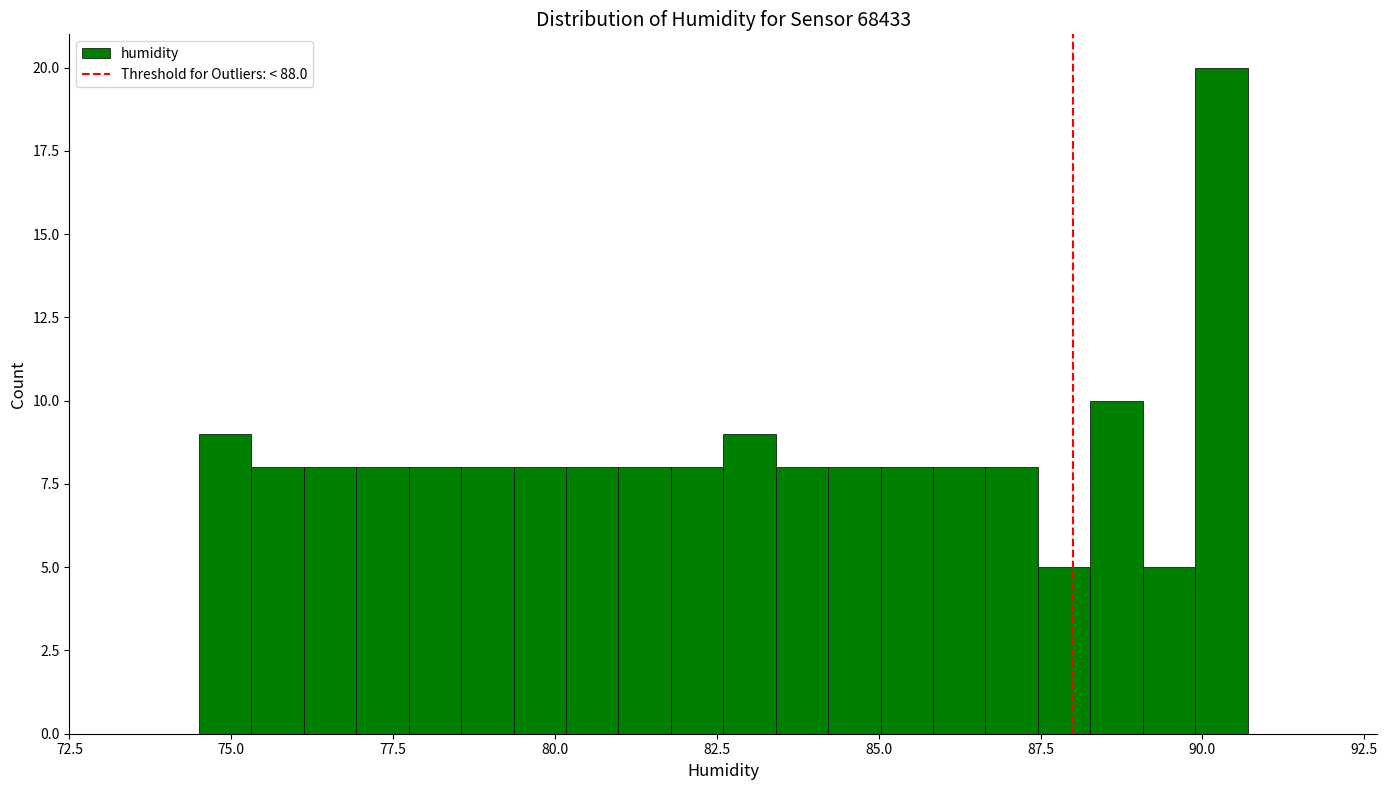

Around what value on the x-axis is the tallest bar? Give the approximate position of its centre, as read against the axis.

90.5